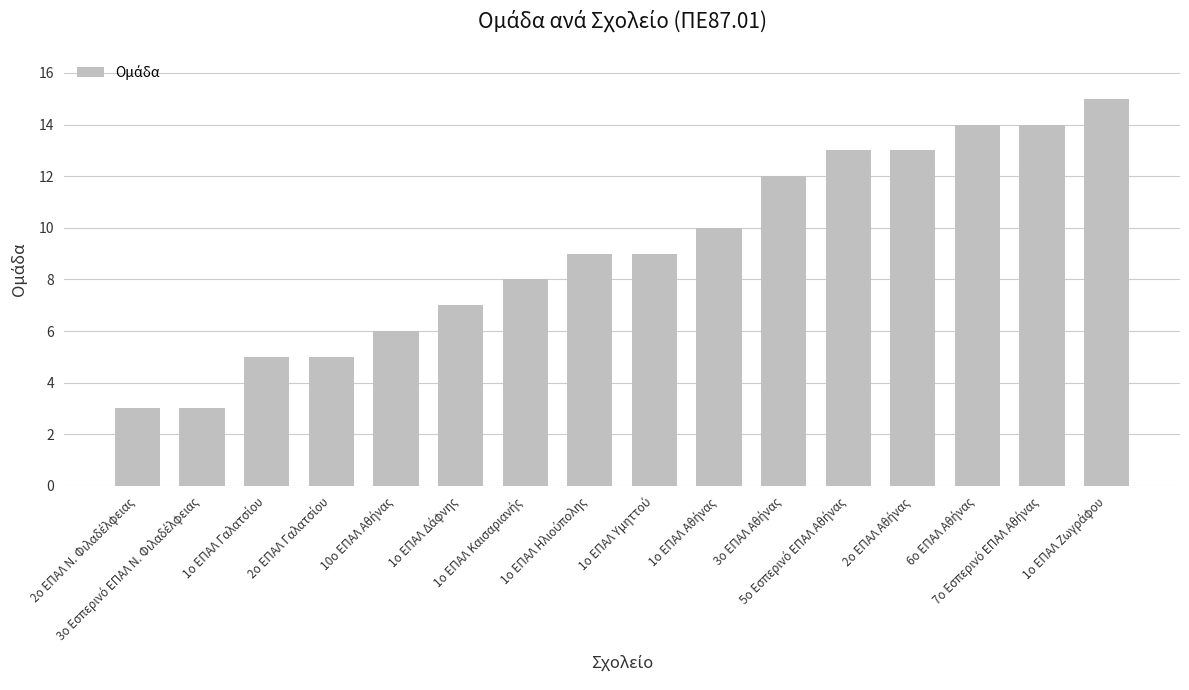

What is the maximum value shown in the chart?

15